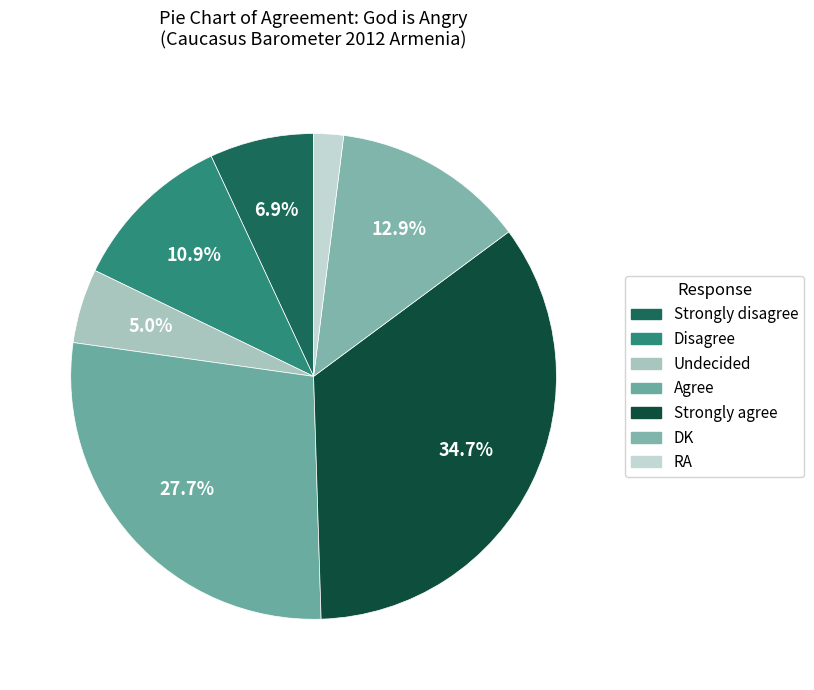

How many segments does this pie chart have?

7